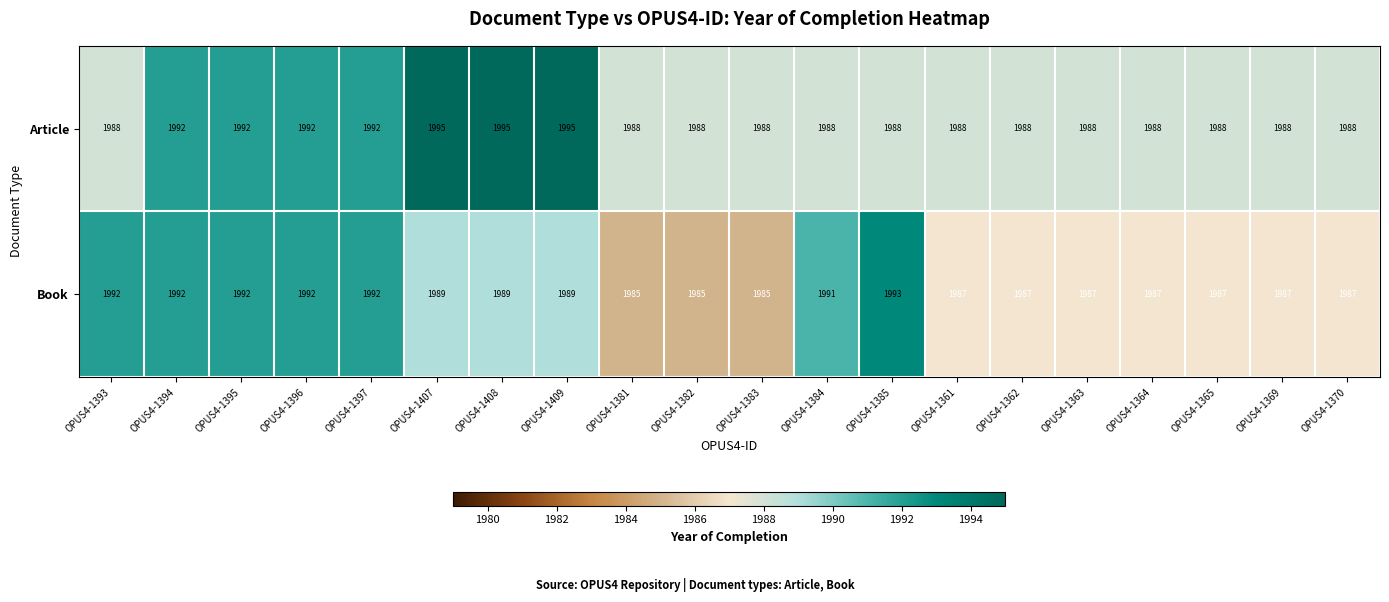

Rank the series by their average value, from highest to lowest.

Article, Book